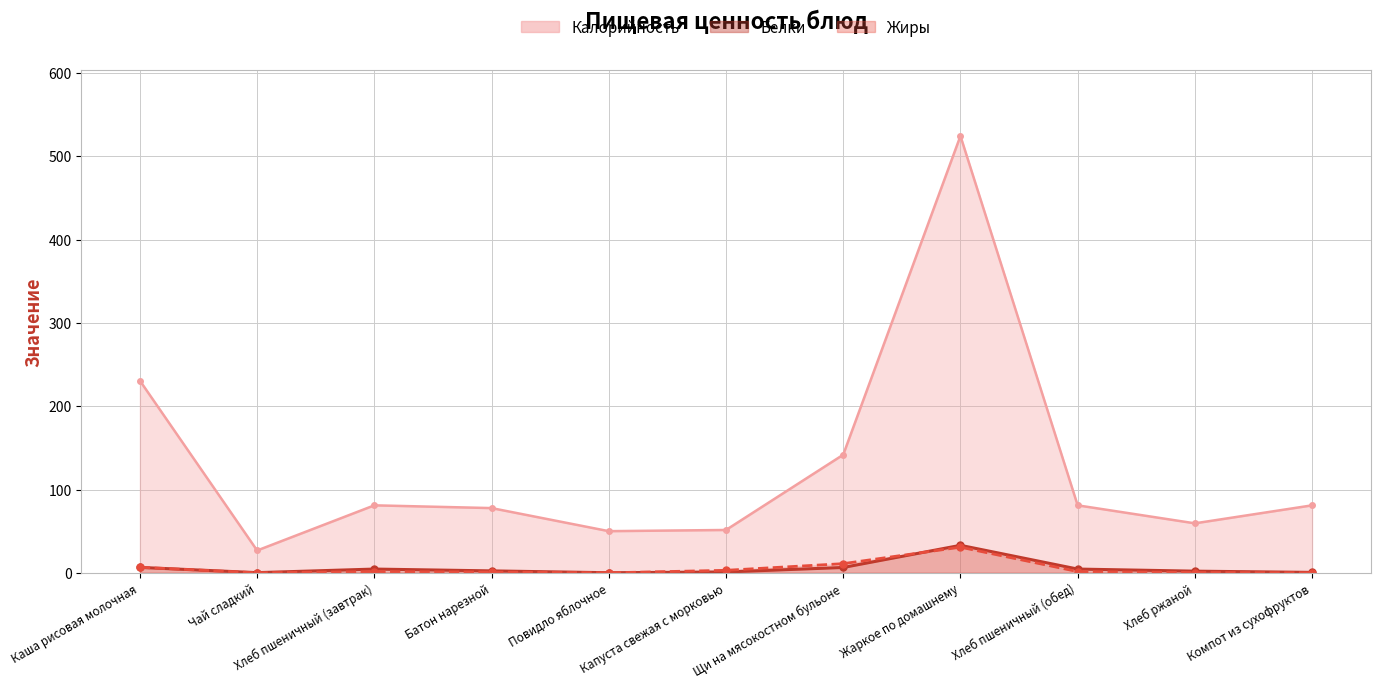

Does the chart display data point markers on the line(s)?

Yes